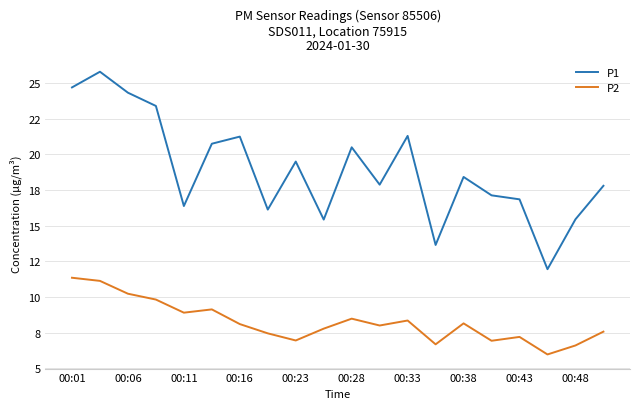

Which series has the widest spread of values?

P1